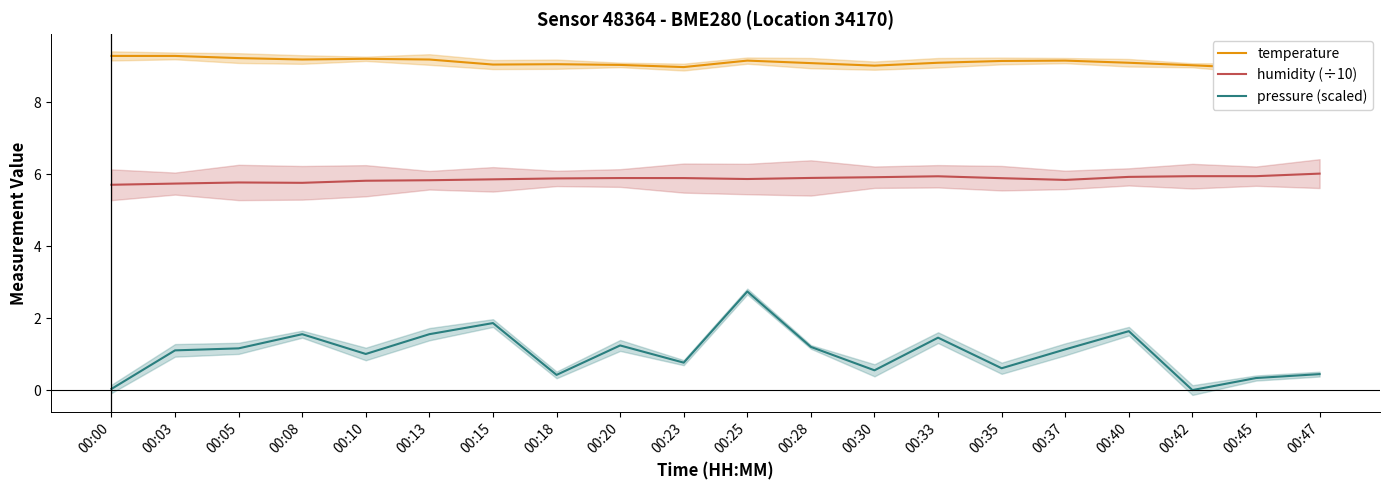

Rank the series by their average value, from highest to lowest.

temperature, humidity (÷10), pressure (scaled)